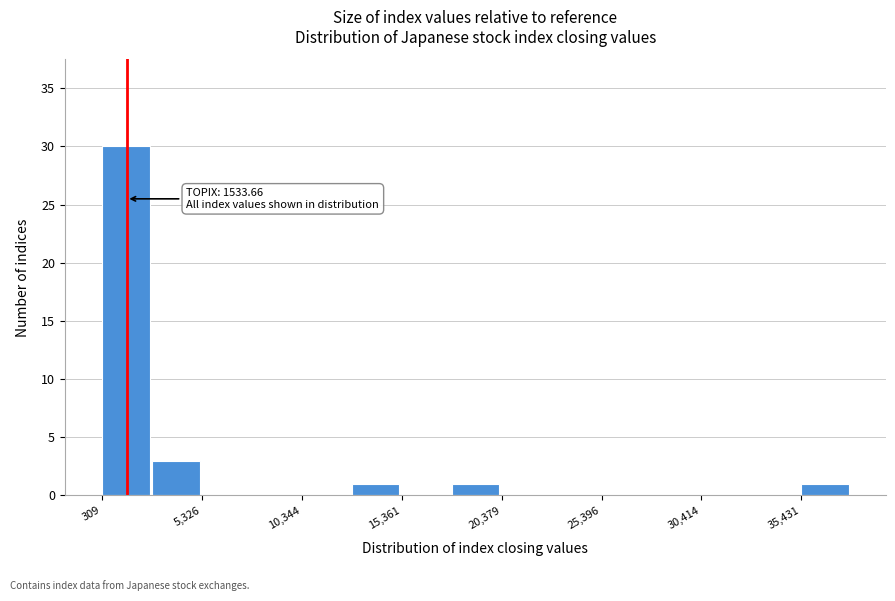

Around what value on the x-axis is the tallest bar? Give the approximate position of its centre, as read against the axis.

2000